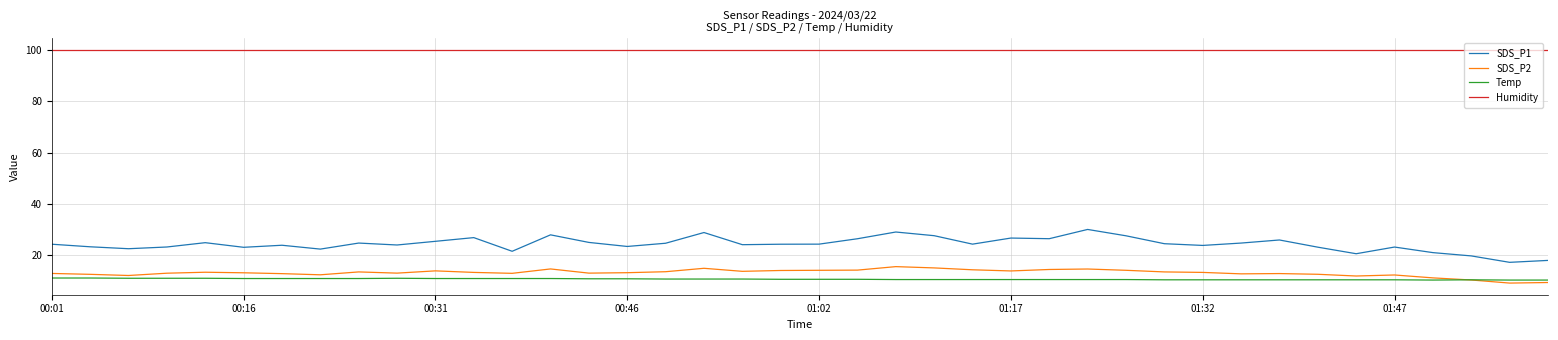

Rank the series by their maximum value, from highest to lowest.

Humidity, SDS_P1, SDS_P2, Temp